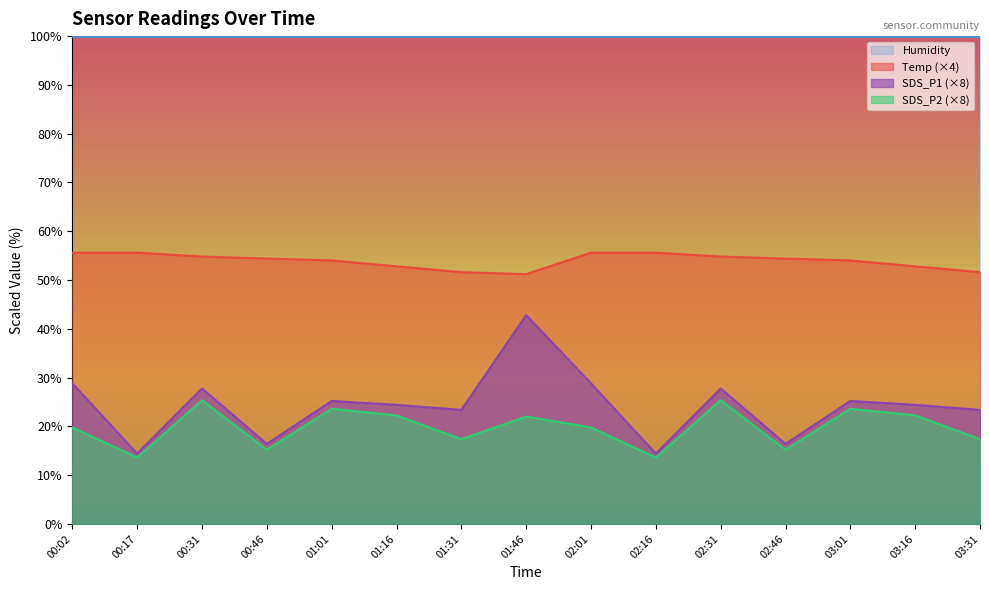

Reading left to right, what are all the values shown in this chart?

Temp: 55.6	55.6	54.8	54.4	54.0	52.8	51.6	51.2	55.6	55.6	54.8	54.4	54.0	52.8	51.6
SDS_P1: 28.8	14.4	27.8	16.4	25.2	24.4	23.4	42.8	28.8	14.4	27.8	16.4	25.2	24.4	23.4
SDS_P2: 19.8	13.6	25.4	15.2	23.6	22.2	17.4	22.0	19.8	13.6	25.4	15.2	23.6	22.2	17.4